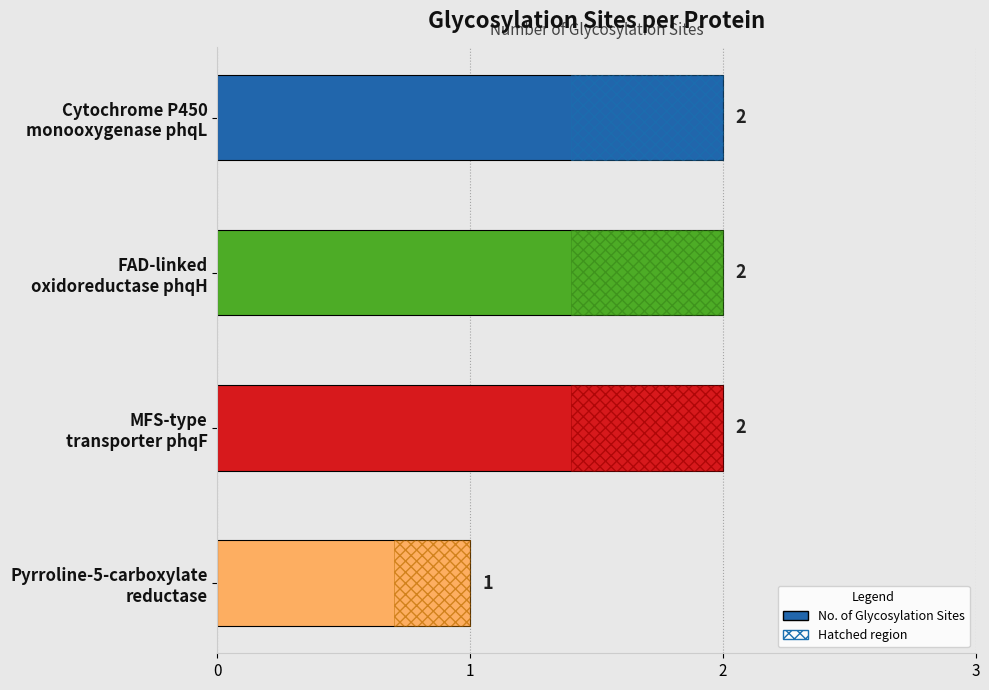

What is the sum of all values?

7